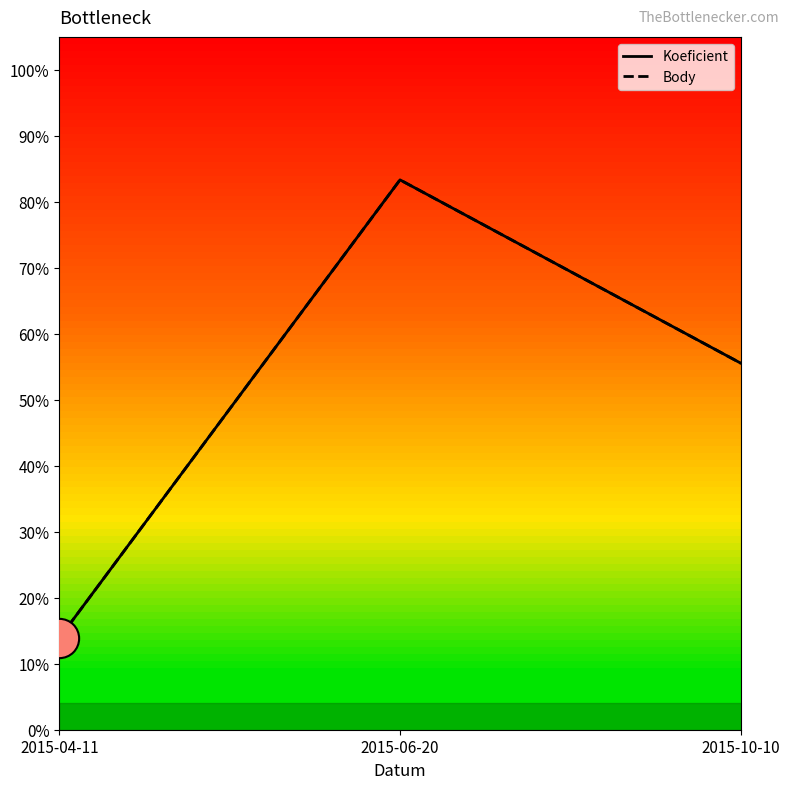

Which series has the largest total across all categories?

Koeficient